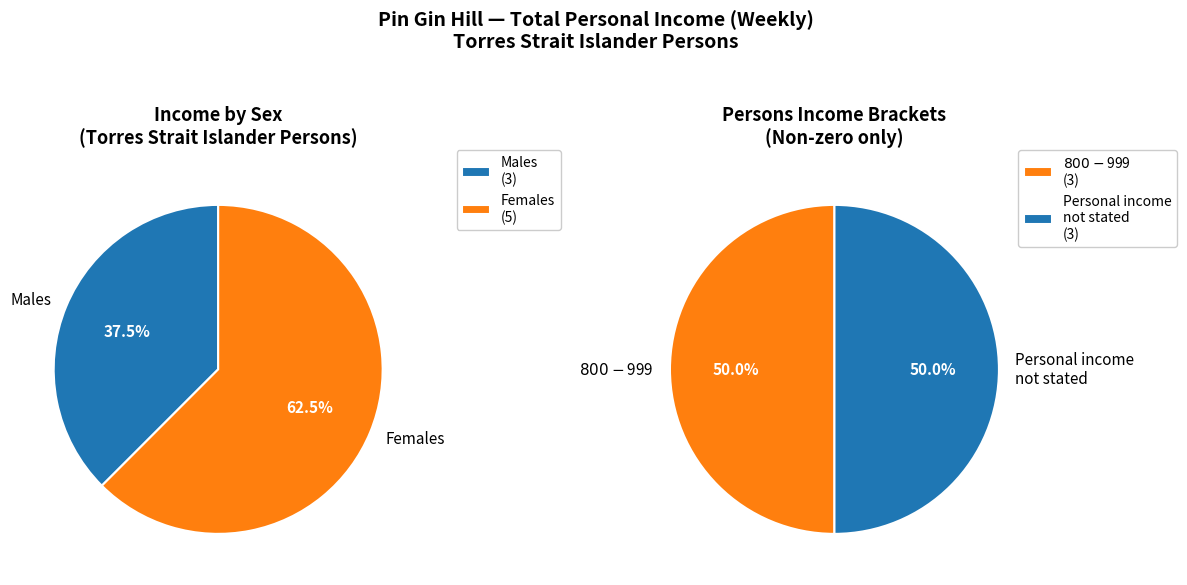

True or false: $650-$799 accounts for 7% of the total.

False